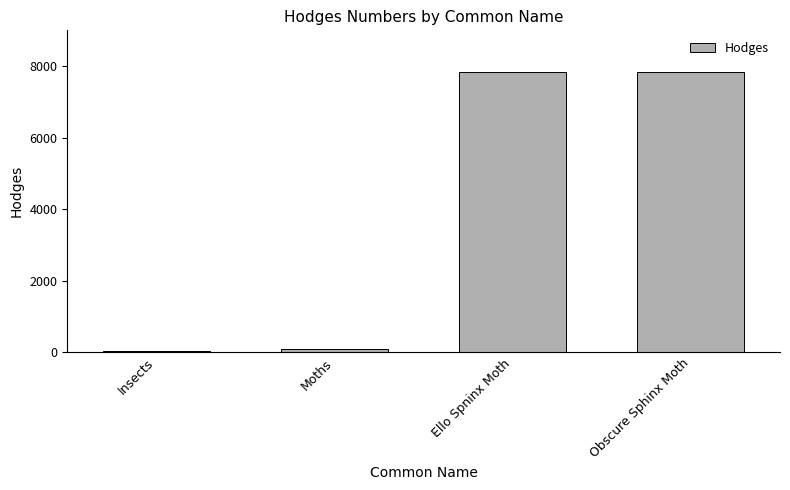

How many bars are there in total?

4